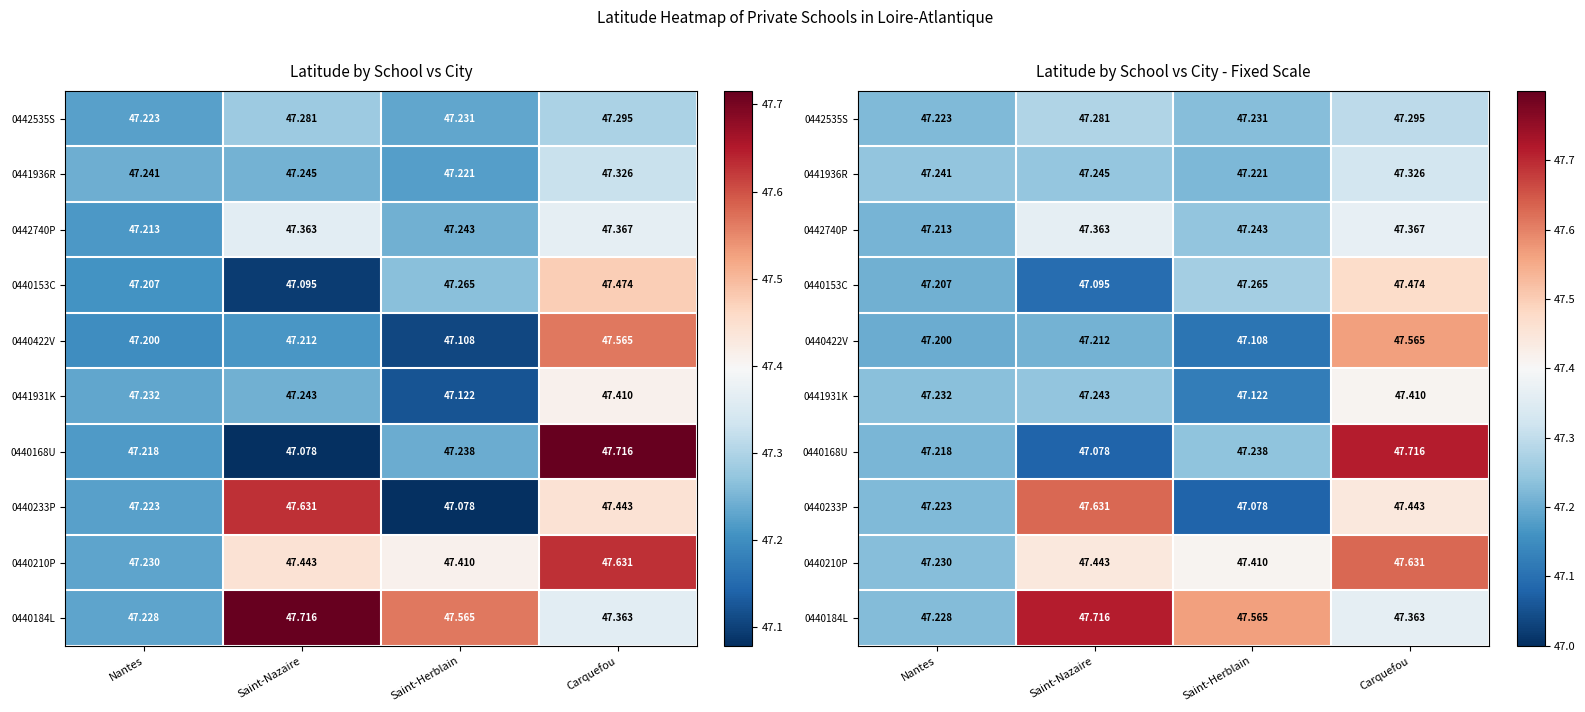

What is the maximum value for 0440210P?

47.6